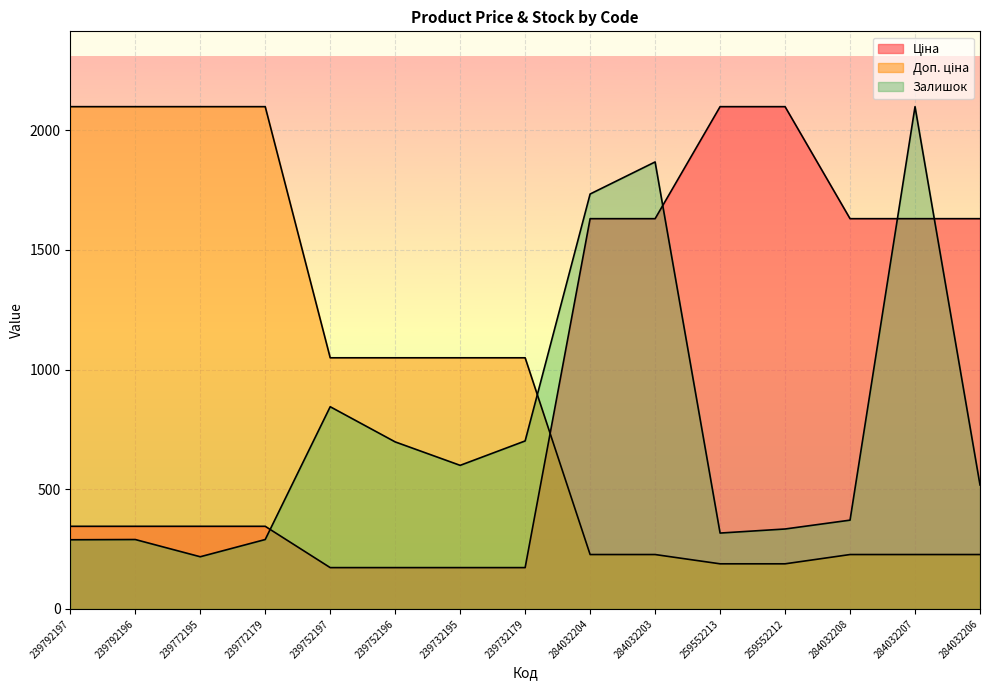

How many distinct data groups are displayed?

3